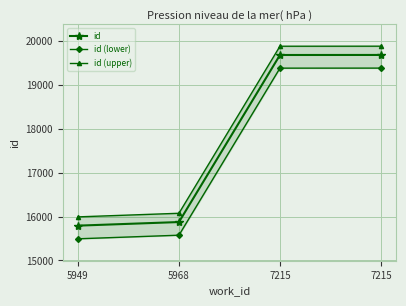

How many values in the id series are below 19686?

2